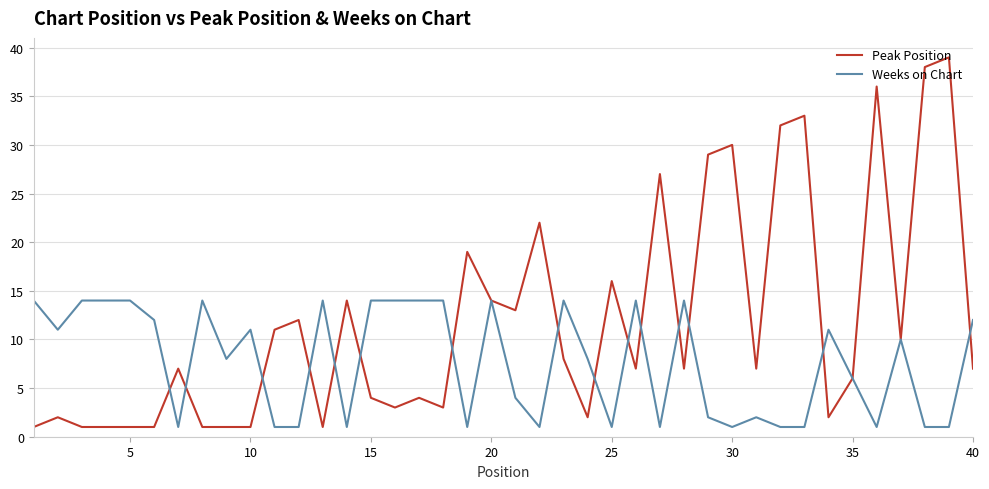

What is the highest value of the Weeks on Chart series?

14